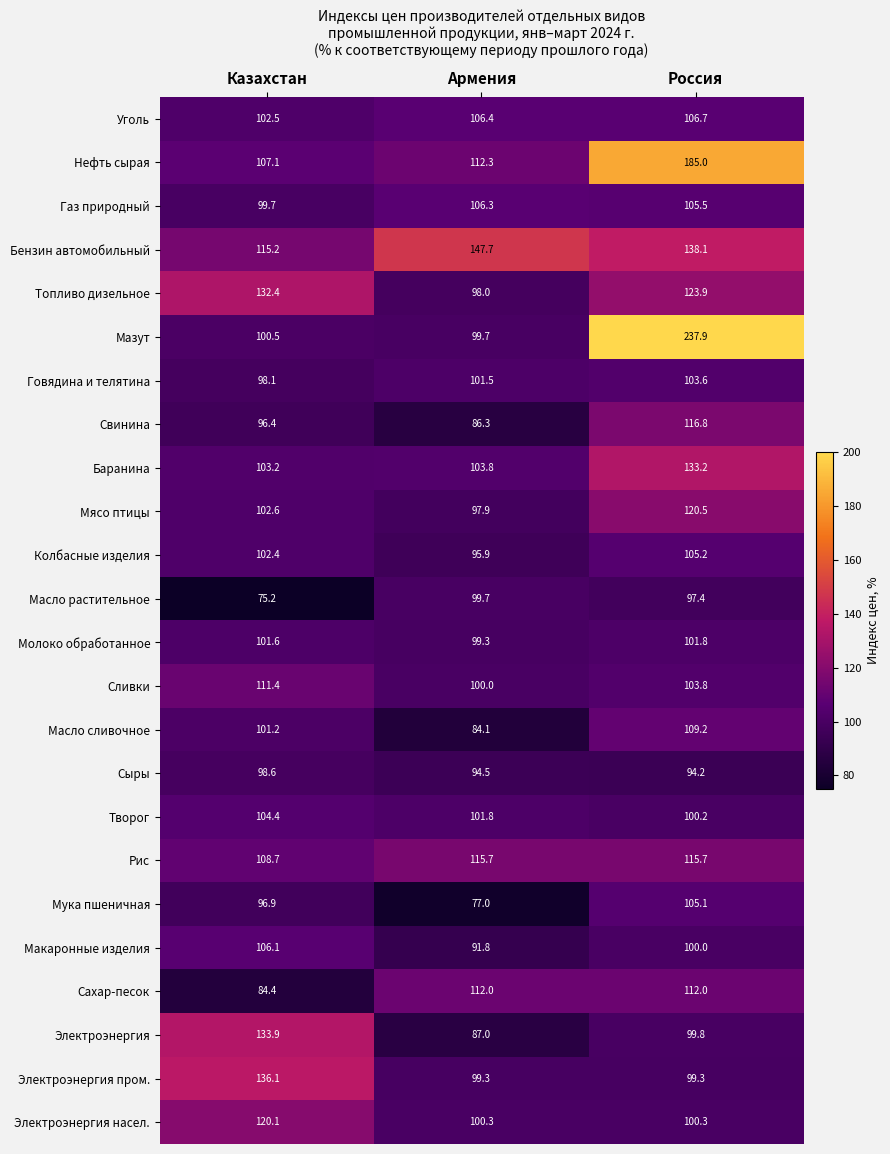

Read the Рис value at Казахстан.

108.7